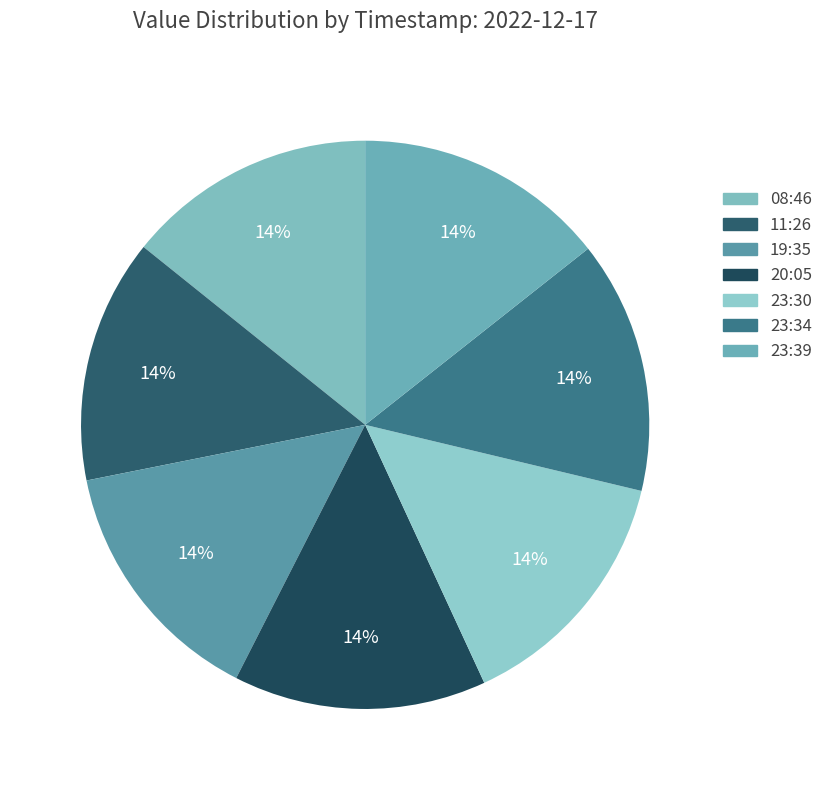

What is the smallest slice in the pie chart?

2022-12-17T11:26:07.585Z